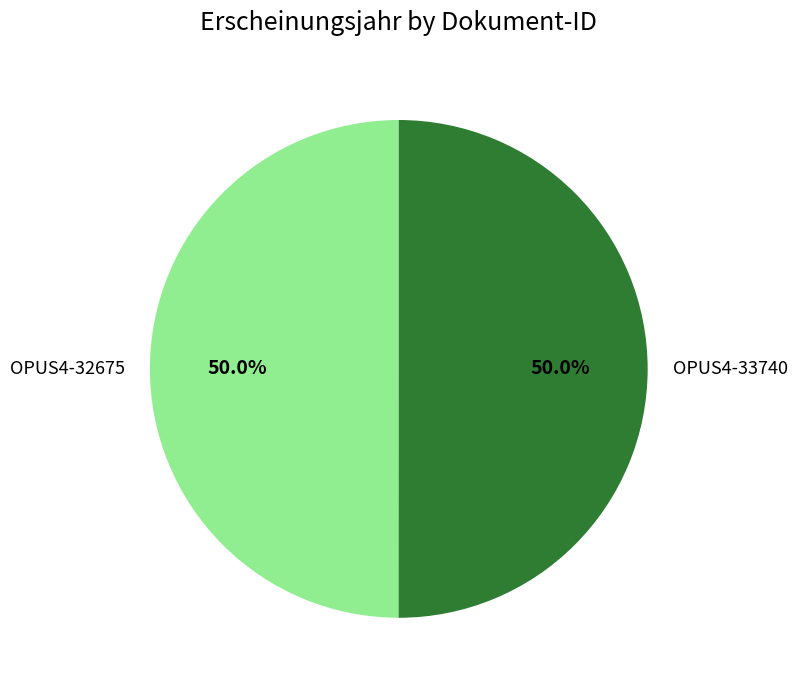

Is the sum of OPUS4-32675 and OPUS4-33740 greater than half?

Yes